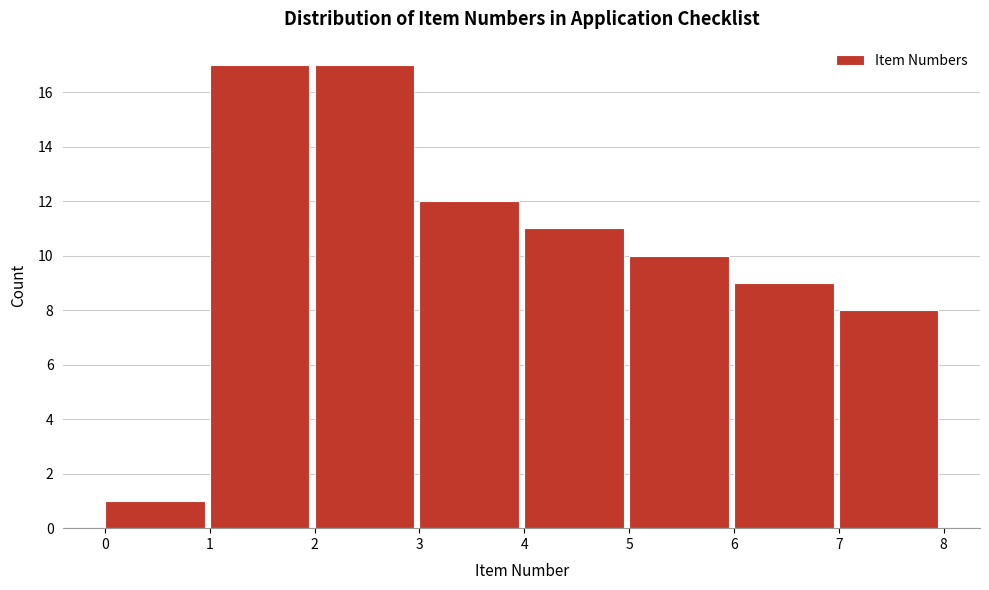

How tall is the bar that spans 7 to 8 on the x-axis? The values are not printed on the chart, so give them approximately, as read against the axis.

8